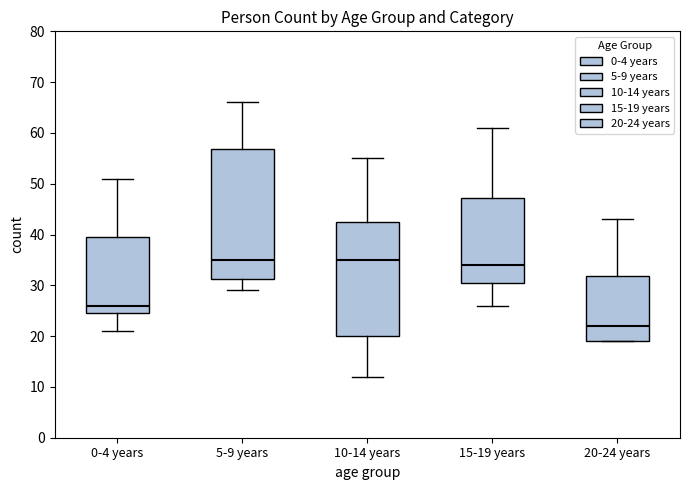

Comparing the boxes themselves (not the whiskers), which one is the tallest?

5-9 years